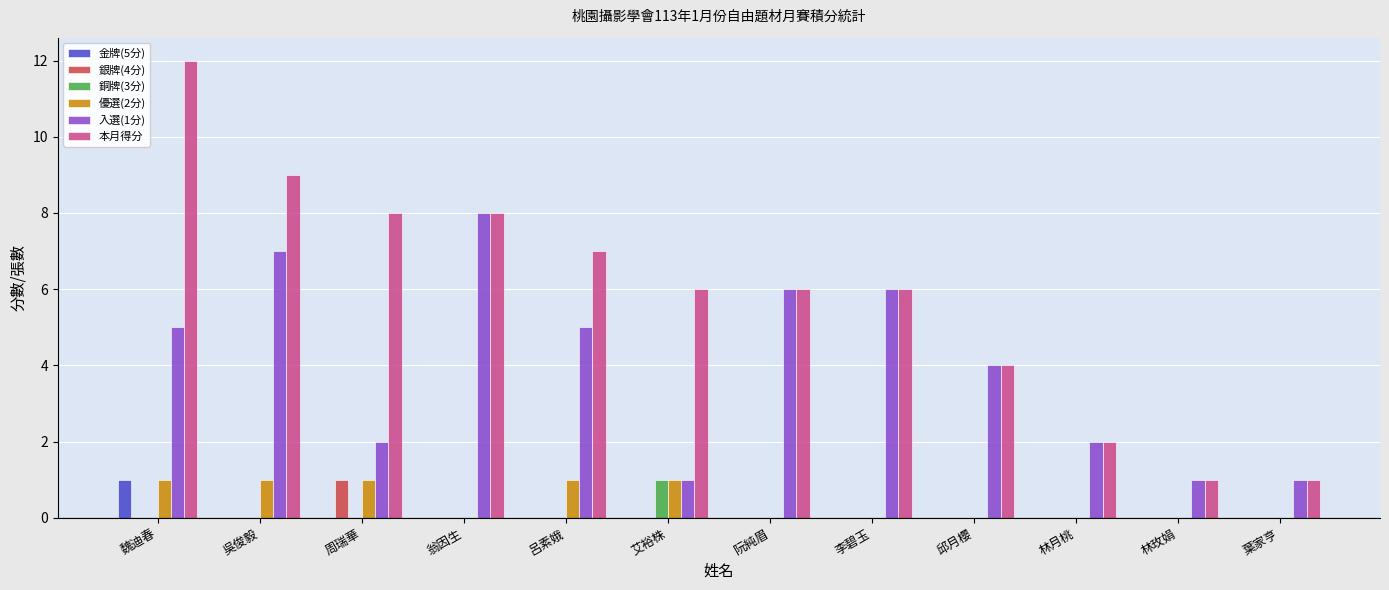

Read the 本月得分 value at 艾裕株.

6